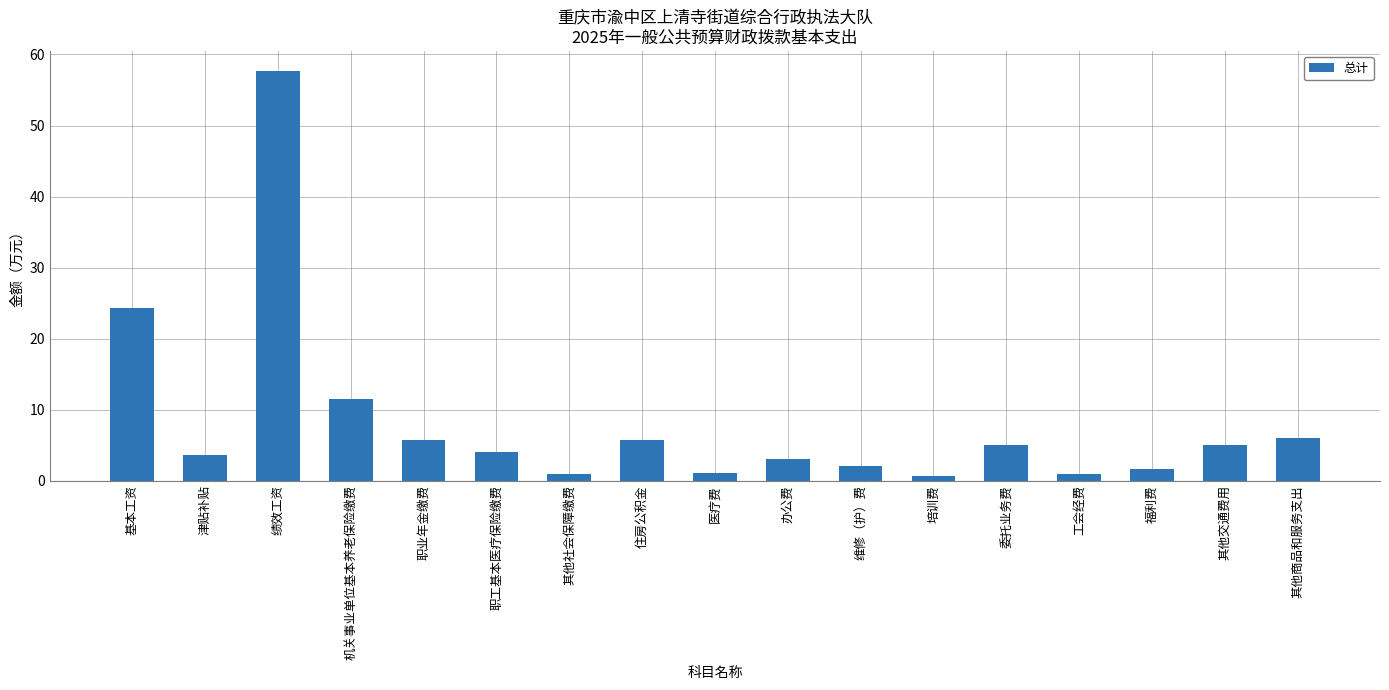

Does the chart contain stacked bars?

No